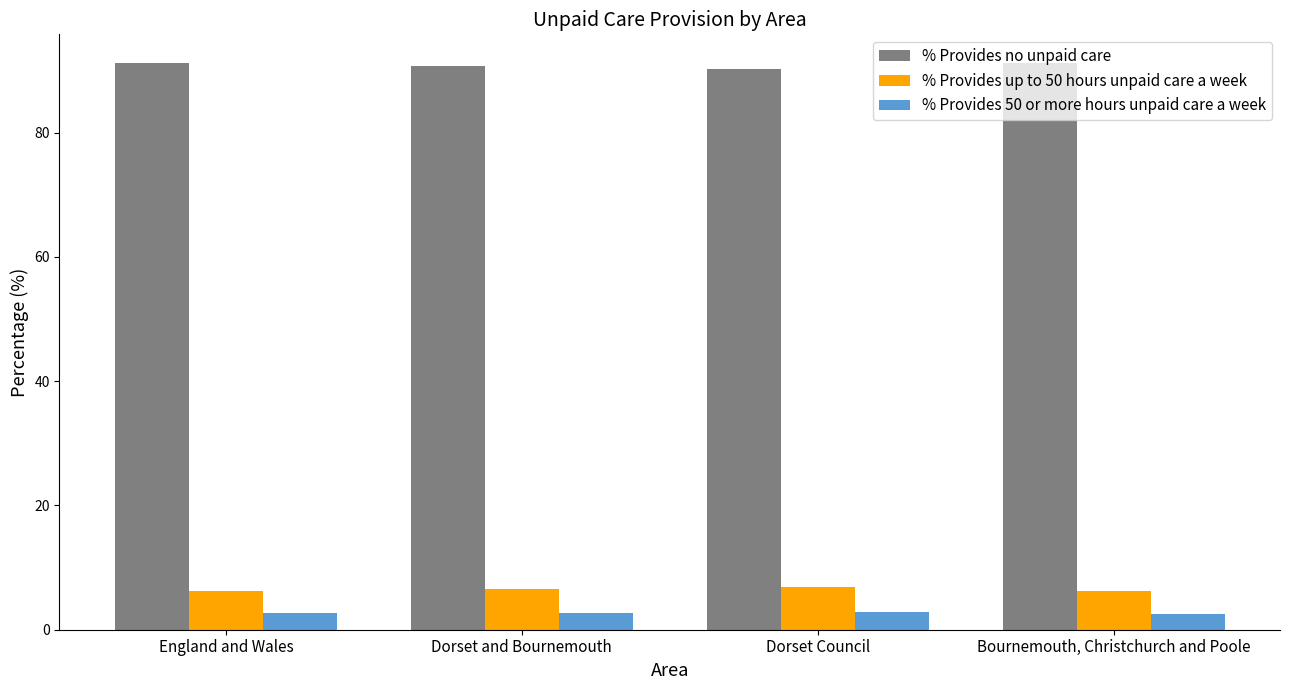

What is the approximate value of % Provides up to 50 hours unpaid care a week at Dorset Council?

6.8